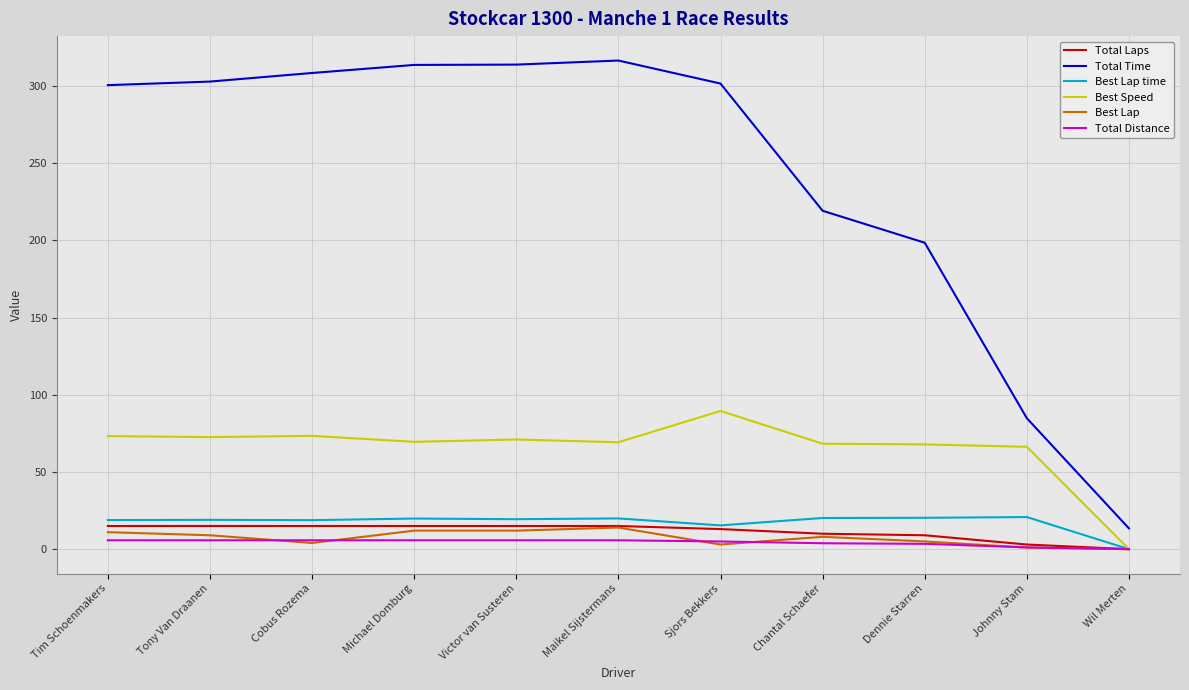

Which series has the largest range (max minus min)?

Total Time